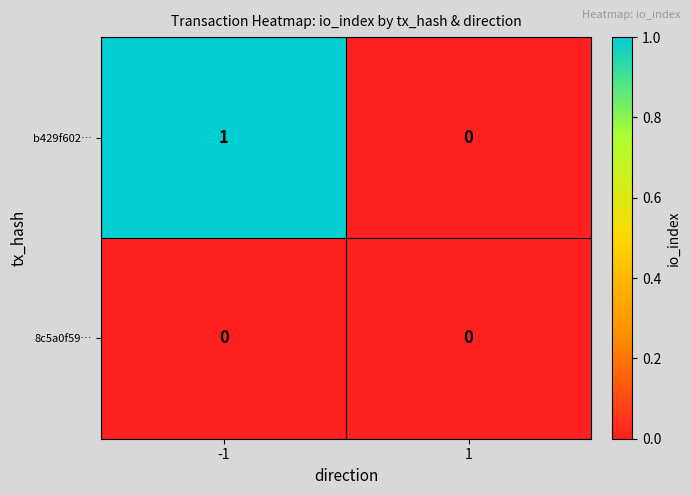

Which series has the largest range (max minus min)?

b429f602…